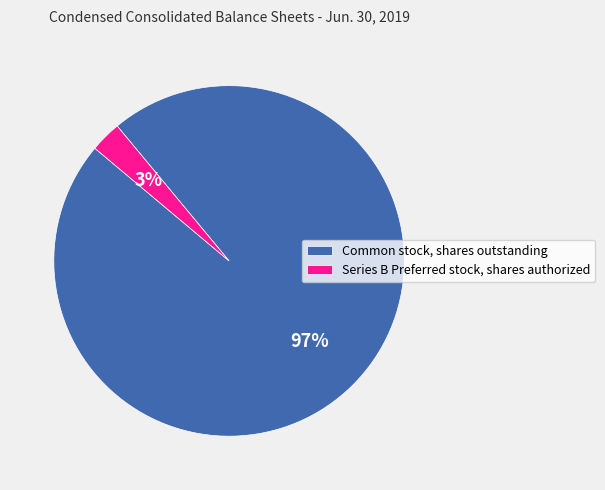

What is the smallest slice in the pie chart?

Series B Preferred stock, shares authorized